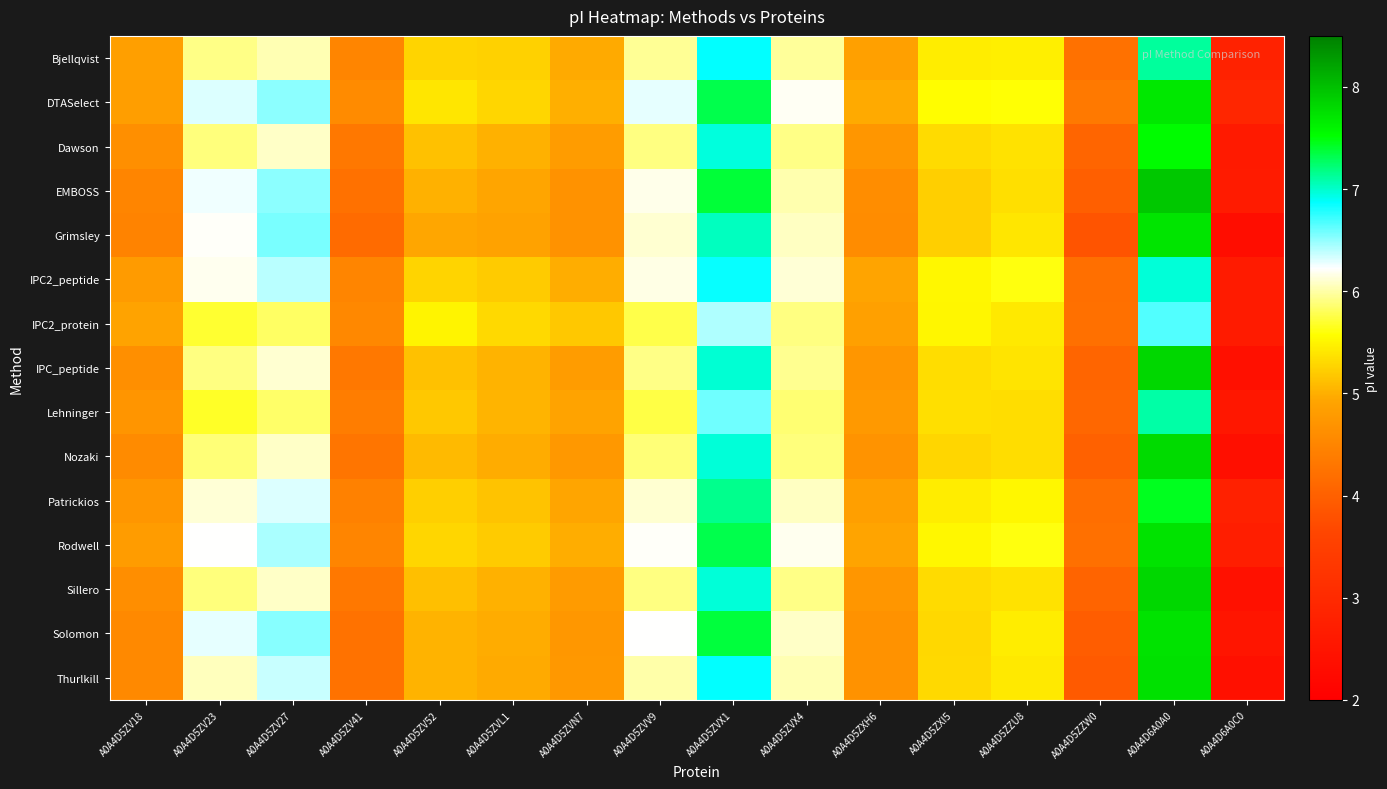

At A0A4D5ZVX4, list the series in order from largest to smallest.

DTASelect, Rodwell, IPC2_peptide, Solomon, Grimsley, Patrickios, Thurlkill, EMBOSS, Bjellqvist, IPC_peptide, Dawson, Sillero, IPC2_protein, Nozaki, Lehninger